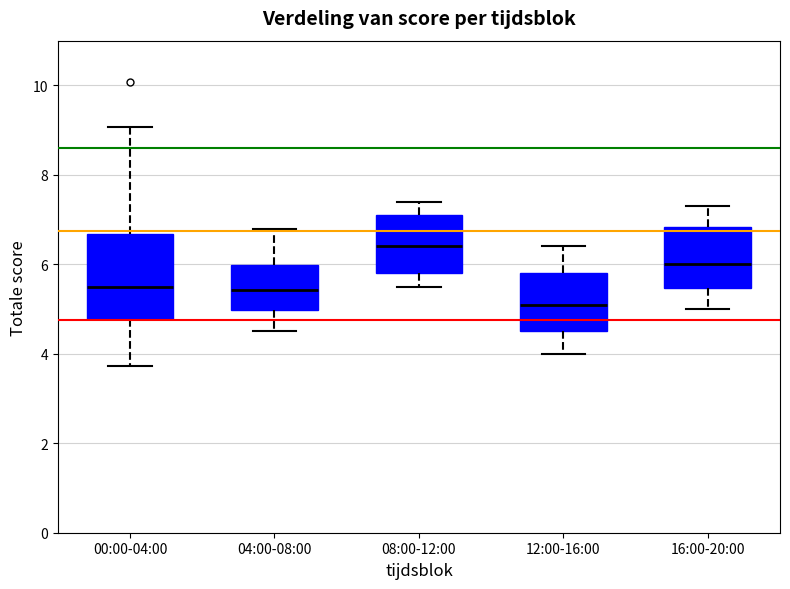

Reading left to right, transcribe this box plot: for each box, give where its median line is, the range the box spans, and where its two whiskers end, as read against the y-axis. The values are not printed on the chart, so give them approximately, as read against the axis.

00:00-04:00: median 5.6, box 4.8 to 6.6, whiskers 3.8 to 9.0
04:00-08:00: median 5.4, box 5.0 to 6.0, whiskers 4.6 to 6.8
08:00-12:00: median 6.4, box 5.8 to 7.2, whiskers 5.6 to 7.4
12:00-16:00: median 5.2, box 4.6 to 5.8, whiskers 4.0 to 6.4
16:00-20:00: median 6.0, box 5.4 to 6.8, whiskers 5.0 to 7.4